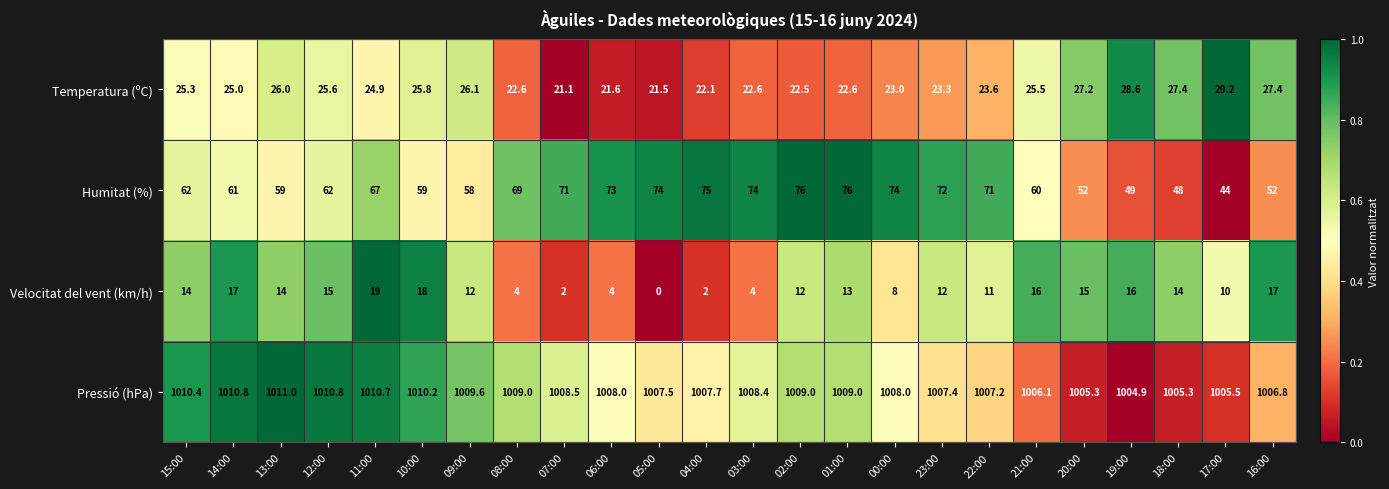

At which category does the chart reach its peak across all series?

13:00